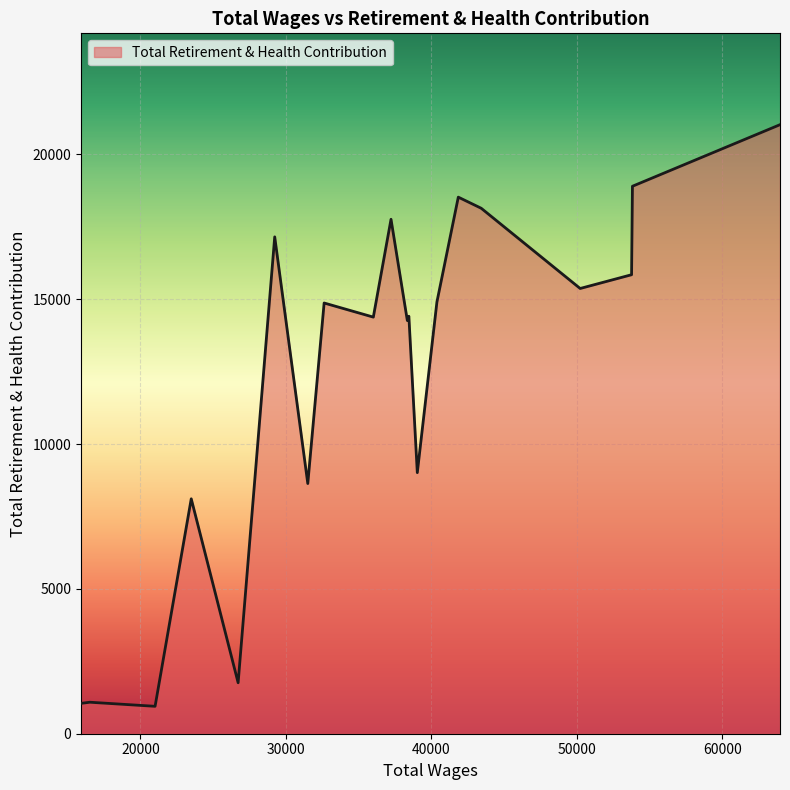

What is the difference between the maximum and minimum values?

20077